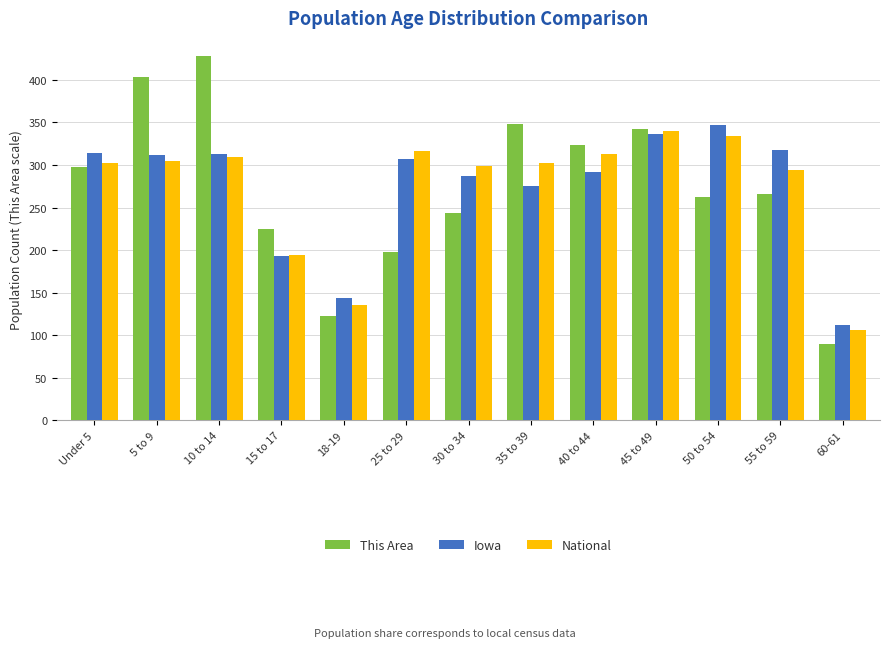

At which label does National reach its peak?

45 to 49